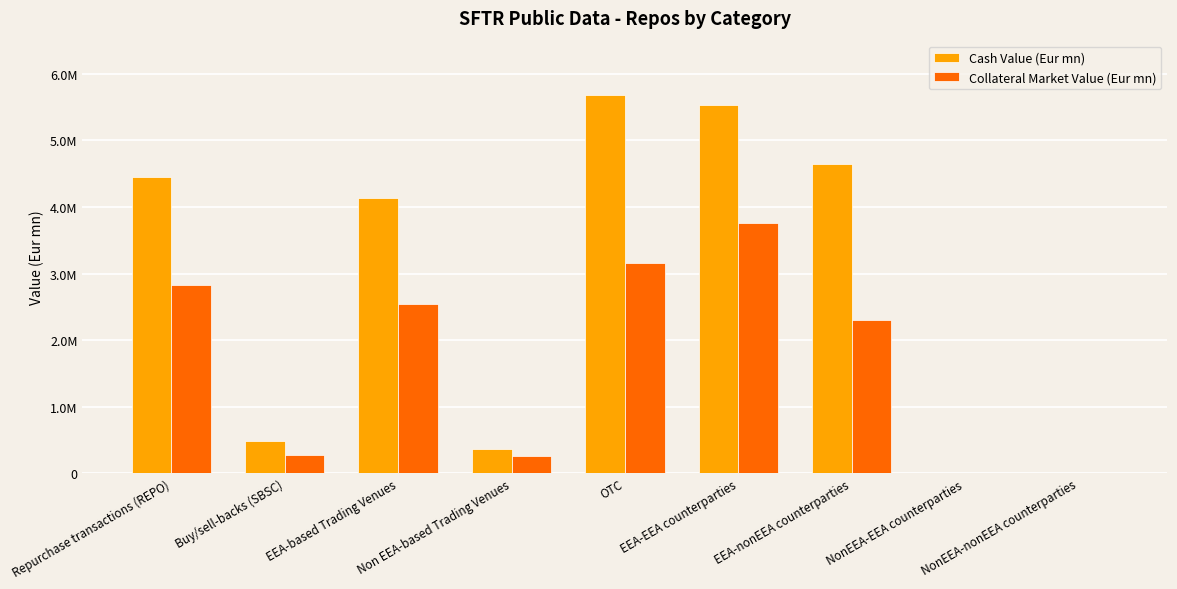

At how many categories does at least one series exceed 4781078?

2